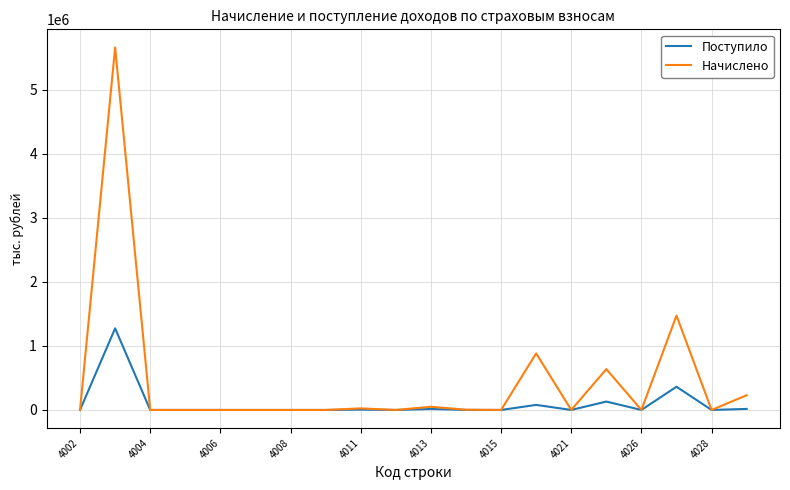

List the series in order of their peak value, lowest first.

Поступило, Начислено